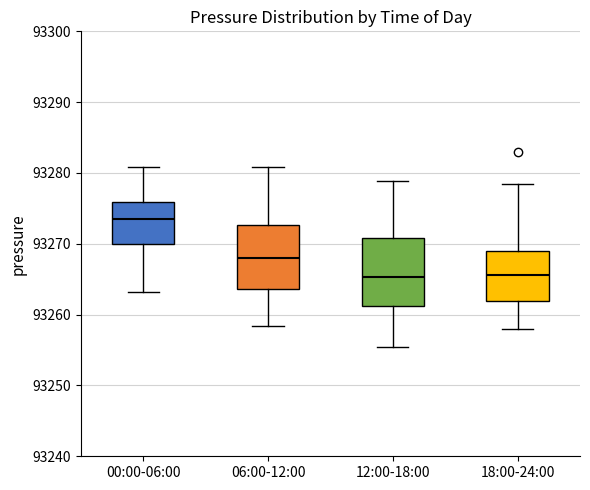

Which box has the highest median line?

00:00-06:00